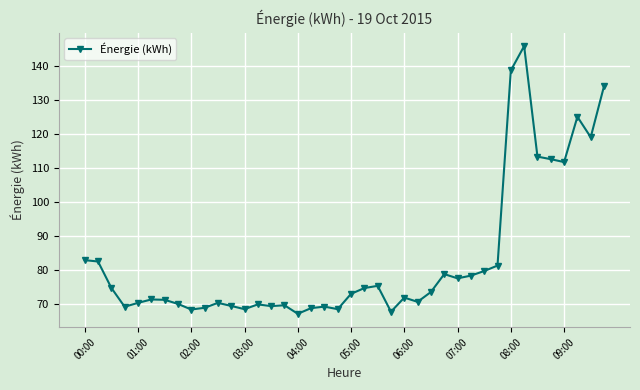

True or false: the data has more than 0 interior local peaks.

True